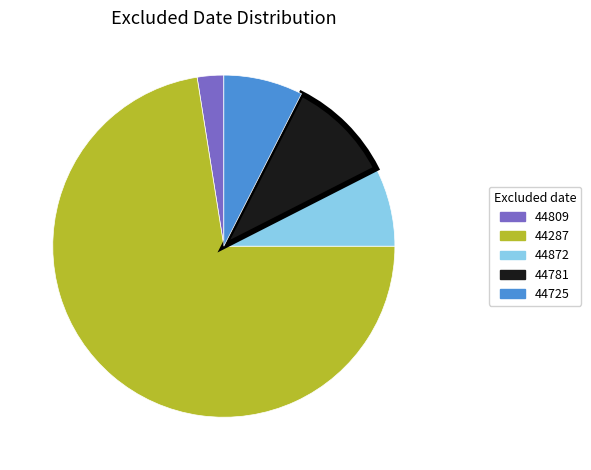

Approximately how many times larger is the value at 44872 compared to 44781?

0.8